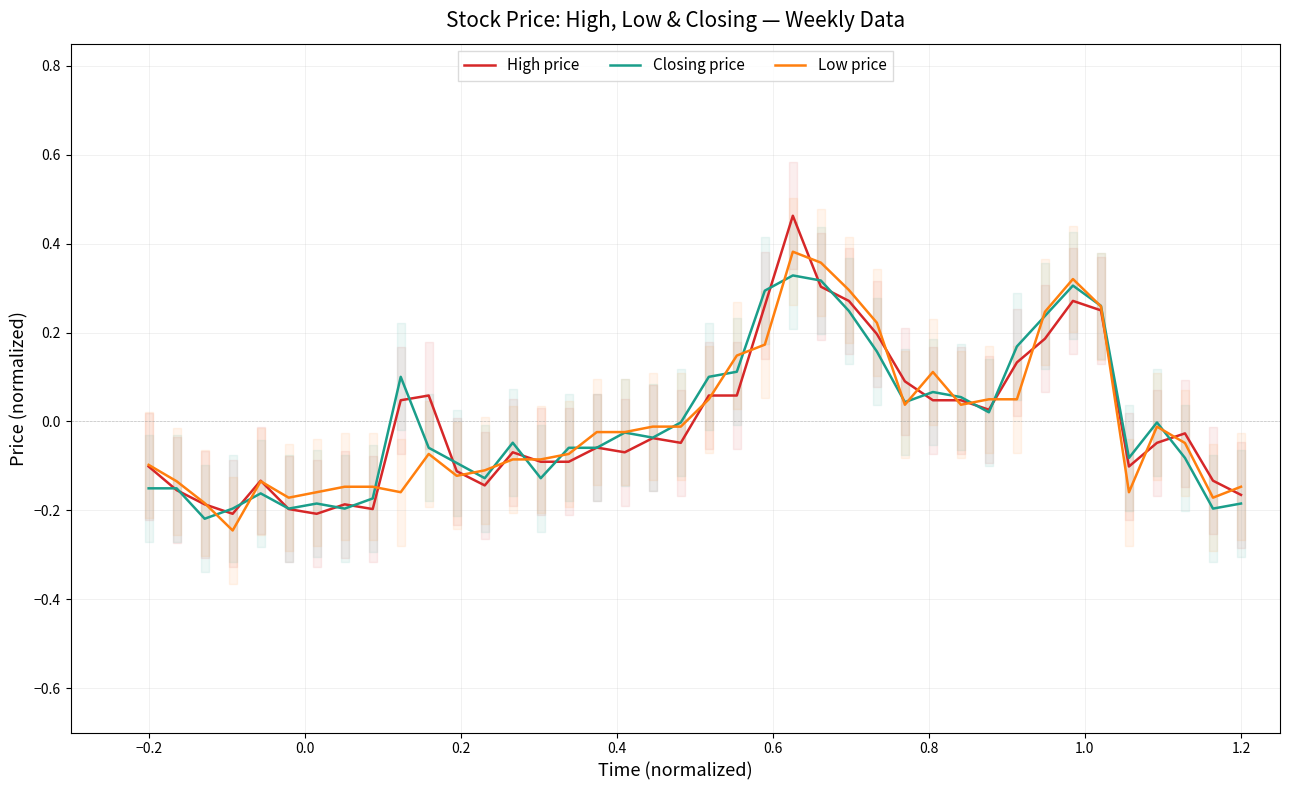

Which series has the widest spread of values?

High price